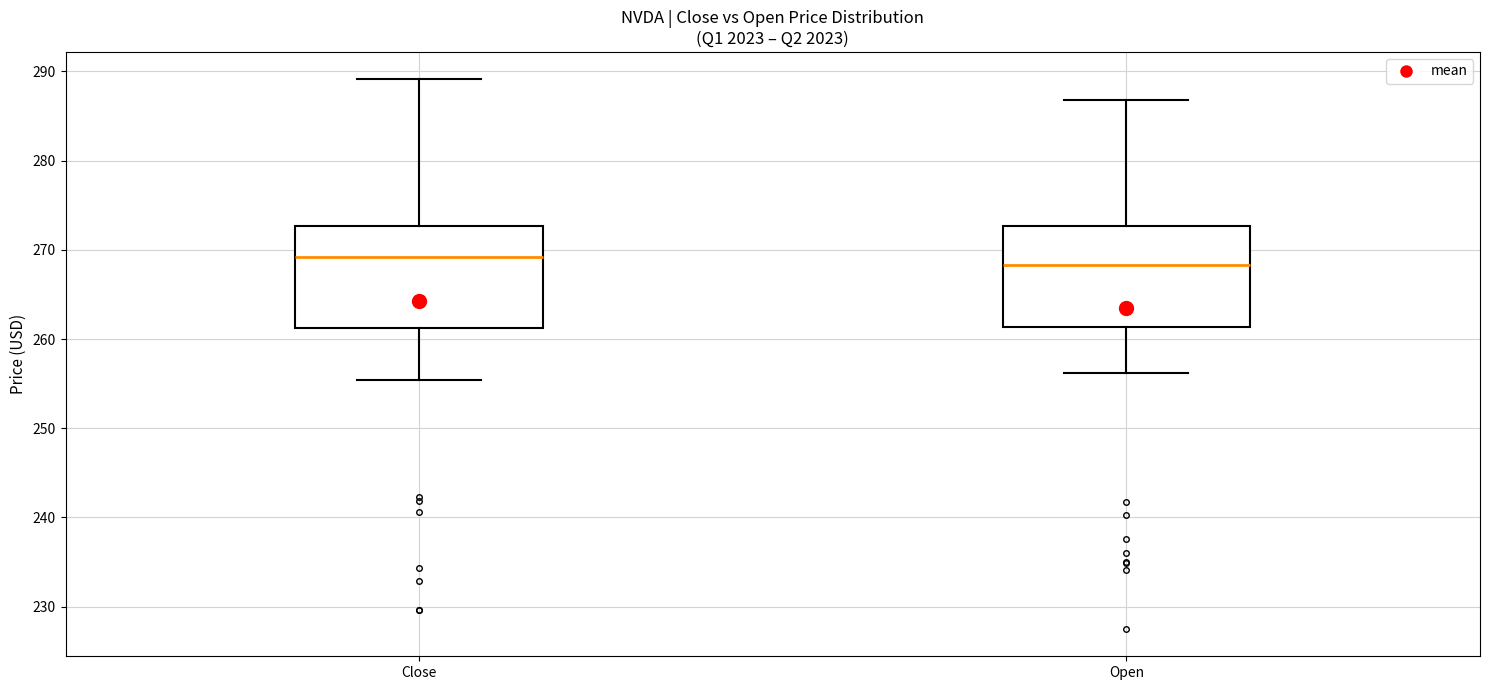

Reading left to right, transcribe this box plot: for each box, give where its median line is, the range the box spans, and where its two whiskers end, as read against the y-axis. The values are not printed on the chart, so give them approximately, as read against the axis.

Close: median 269, box 261 to 273, whiskers 255 to 289
Open: median 268, box 261 to 273, whiskers 256 to 287